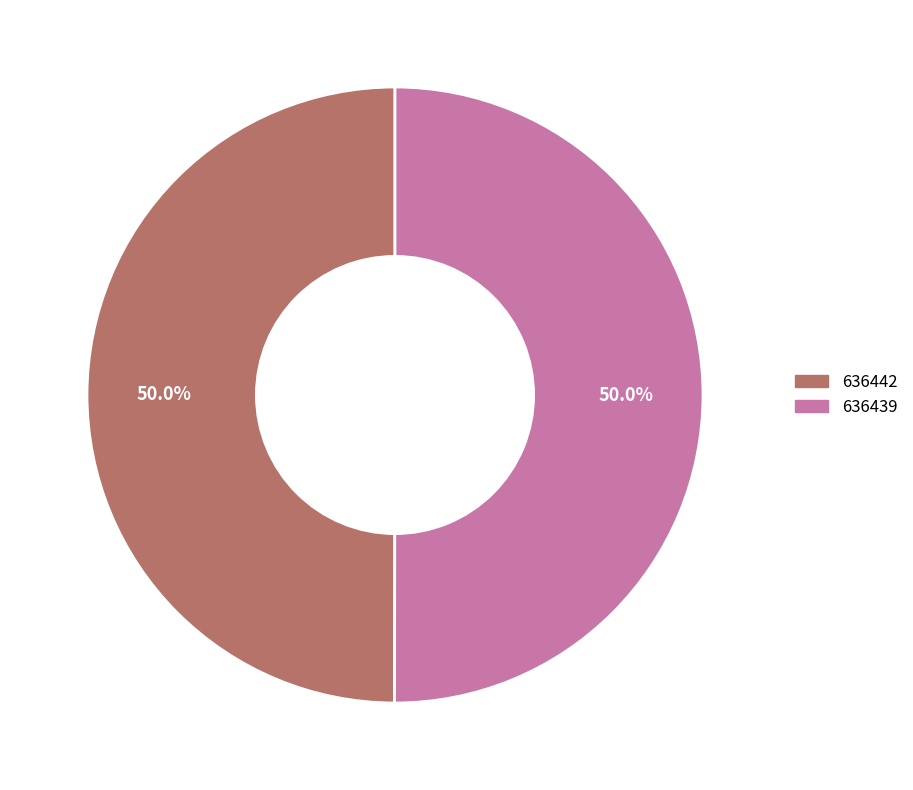

What portion of the pie excludes 636439?

50.0%